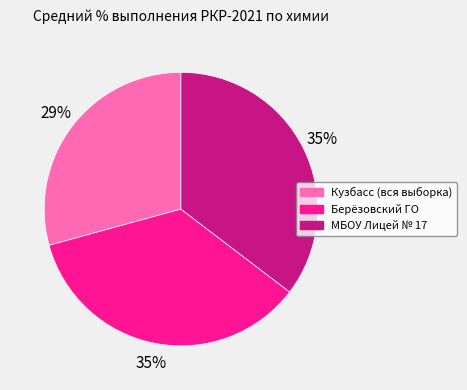

Count the number of slices in the pie.

3